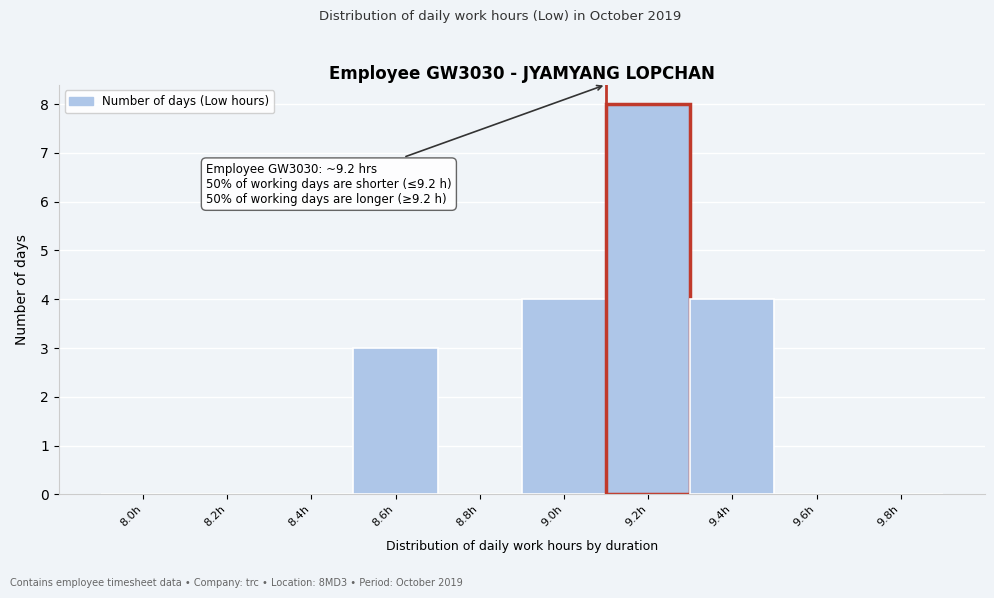

Reading right to left, transcribe all the data shown in this chart.

9.8h=0	9.6h=0	9.4h=4	9.2h=8	9.0h=4	8.8h=0	8.6h=3	8.4h=0	8.2h=0	8.0h=0